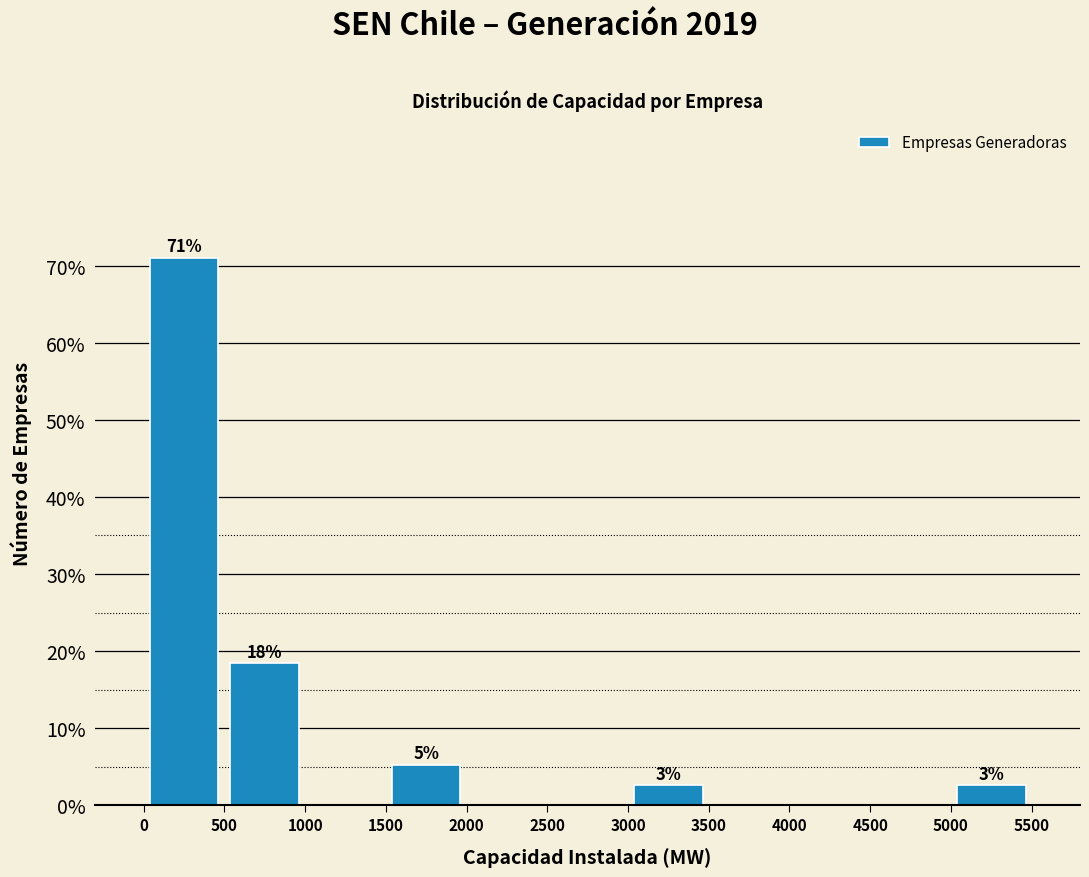

Over which range of the x-axis is the bar tallest?

0 to 500